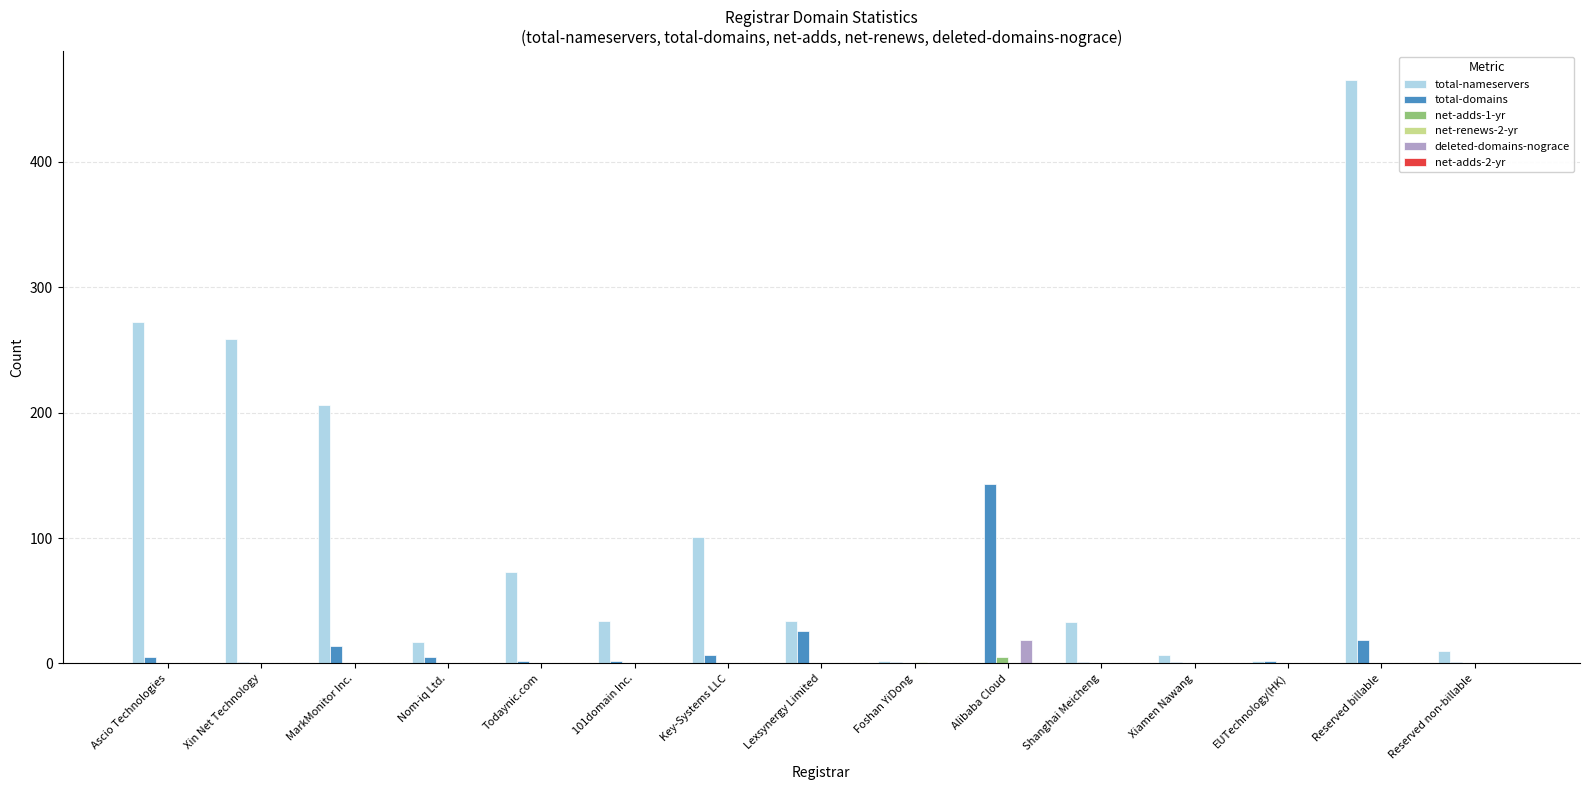

Between Xiamen Nawang and Reserved billable, which series saw the biggest shift?

total-nameservers